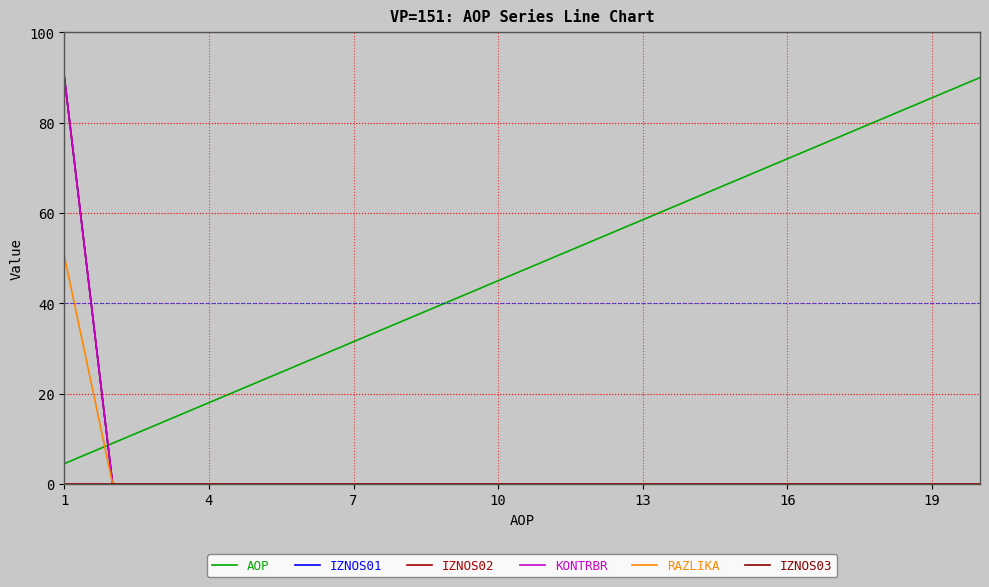

True or false: KONTRBR has more than 1 points higher than both neighbors.

False